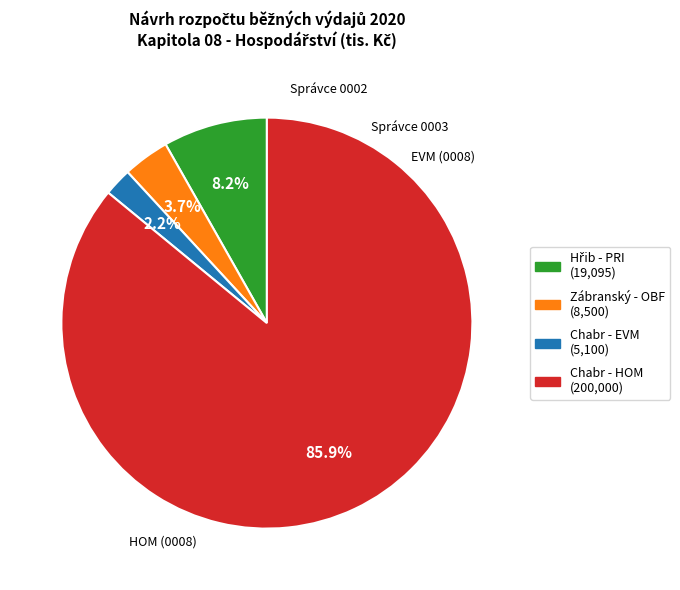

Does any single category account for the majority?

Yes